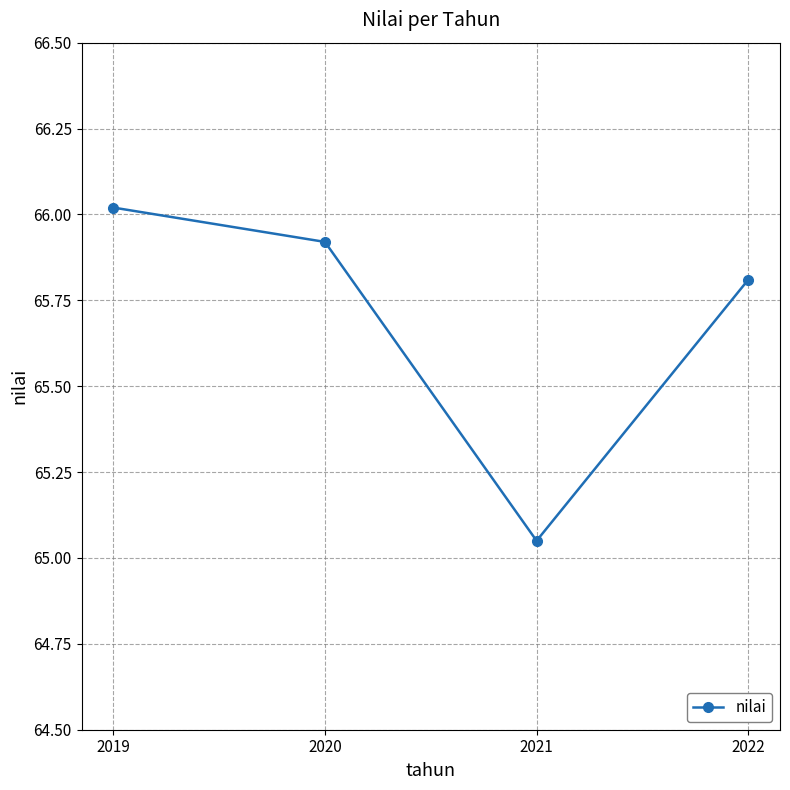

What is the difference between the second highest and second lowest values?

0.1